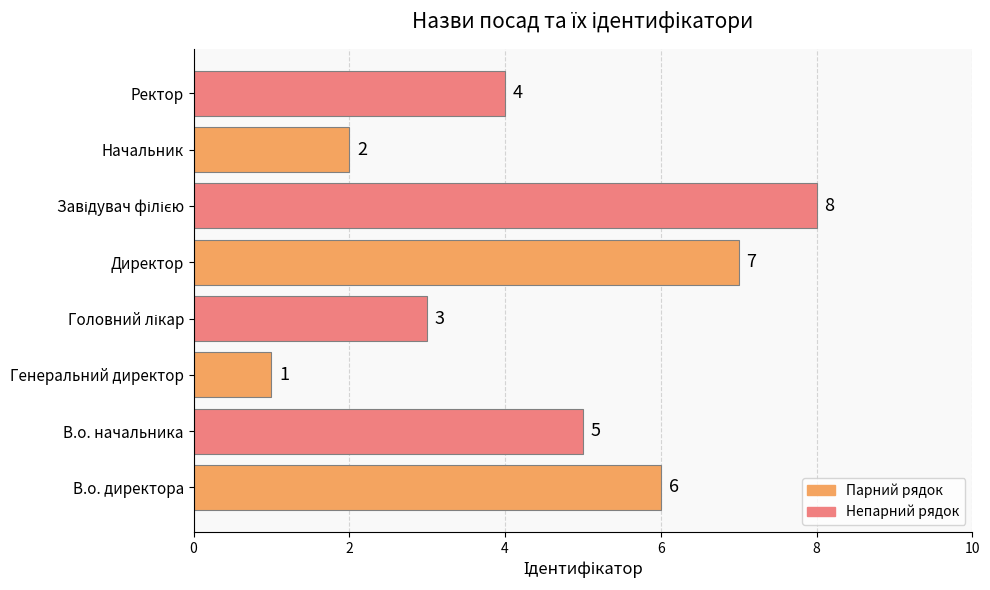

What is the minimum value shown in the chart?

1